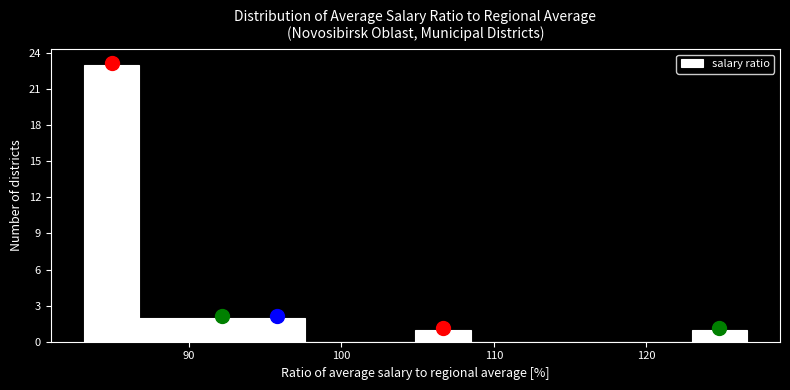

Around what value on the x-axis is the tallest bar? Give the approximate position of its centre, as read against the axis.

85